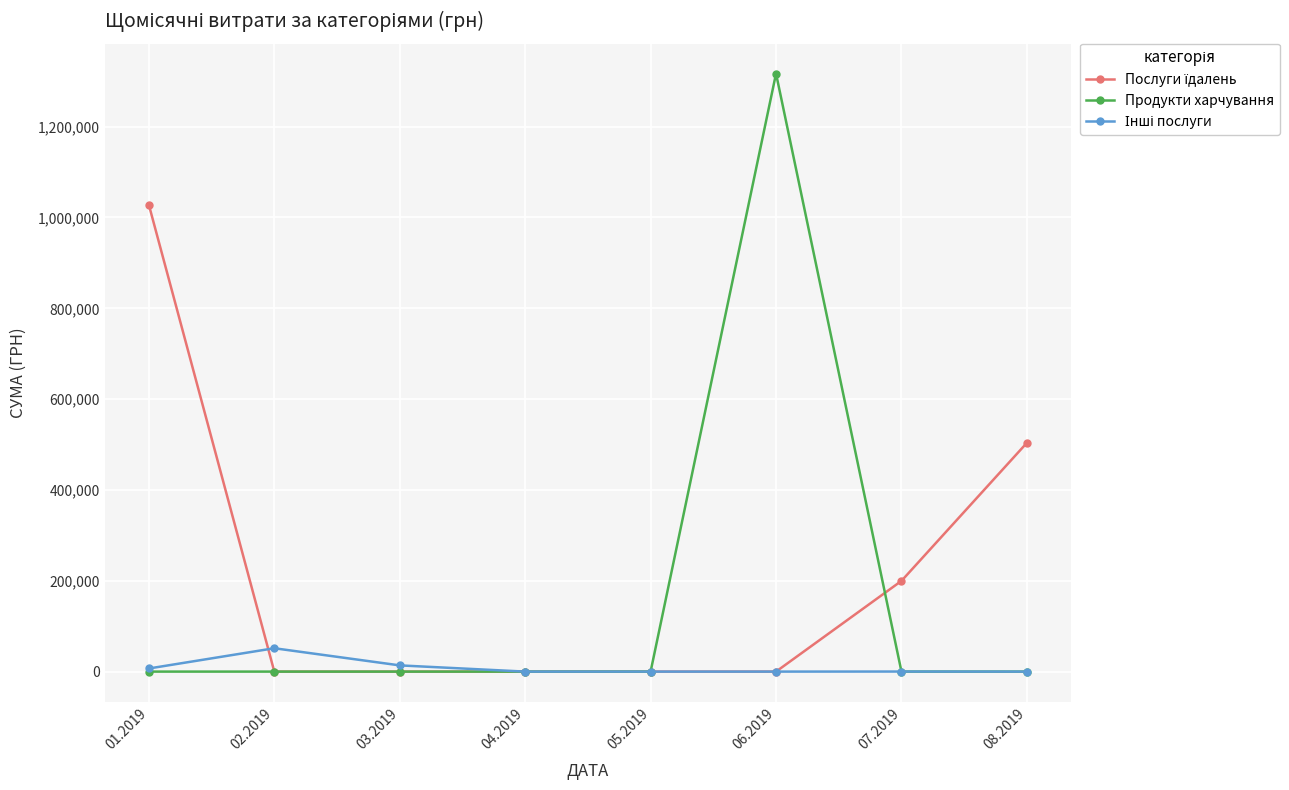

Which series changed the most between 05.2019 and 06.2019?

Продукти харчування